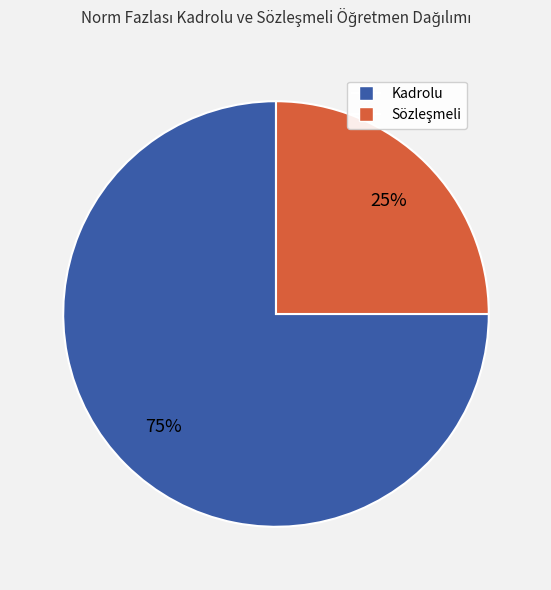

To the nearest percent, what is the average slice percentage?

50%